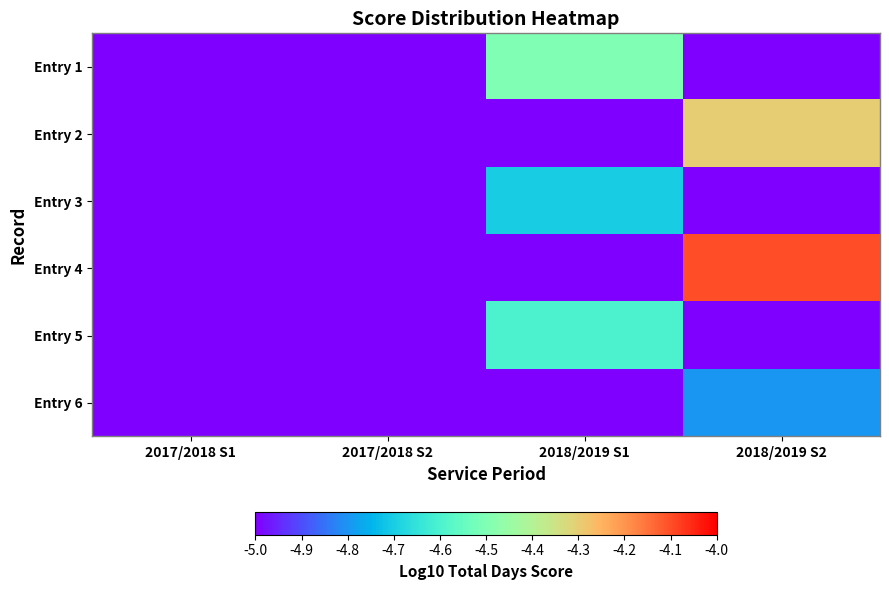

How many distinct data groups are displayed?

6